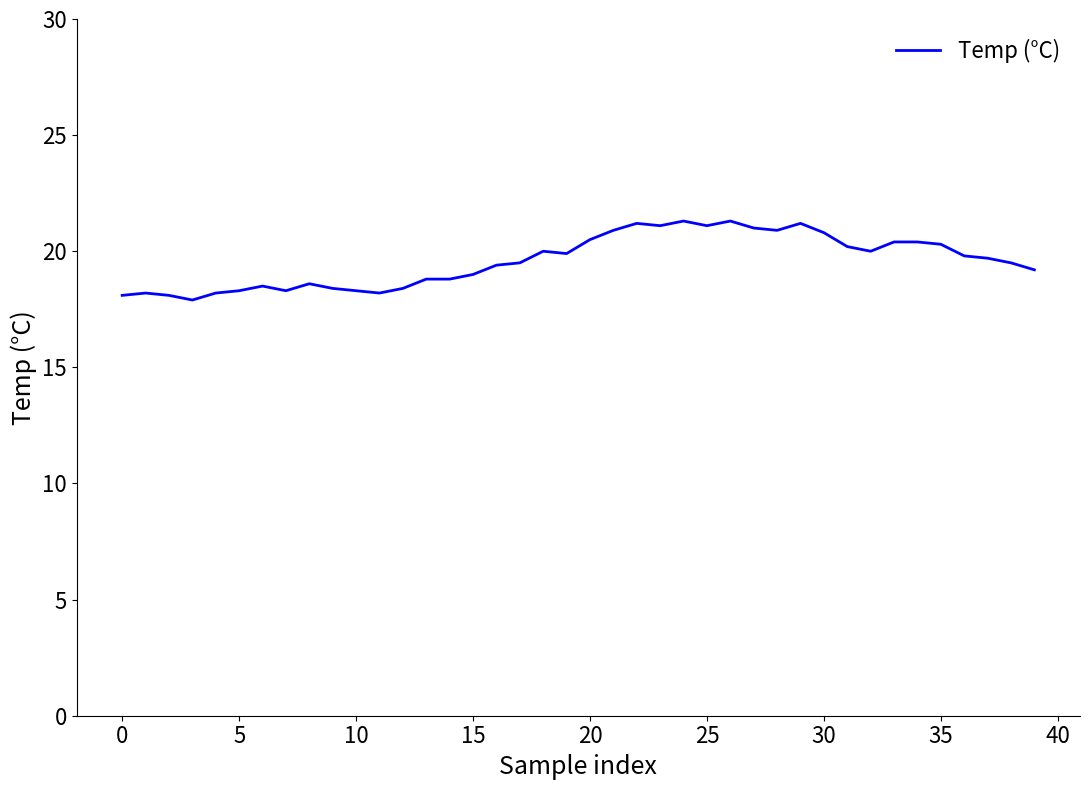

How many lines are shown in the chart?

1